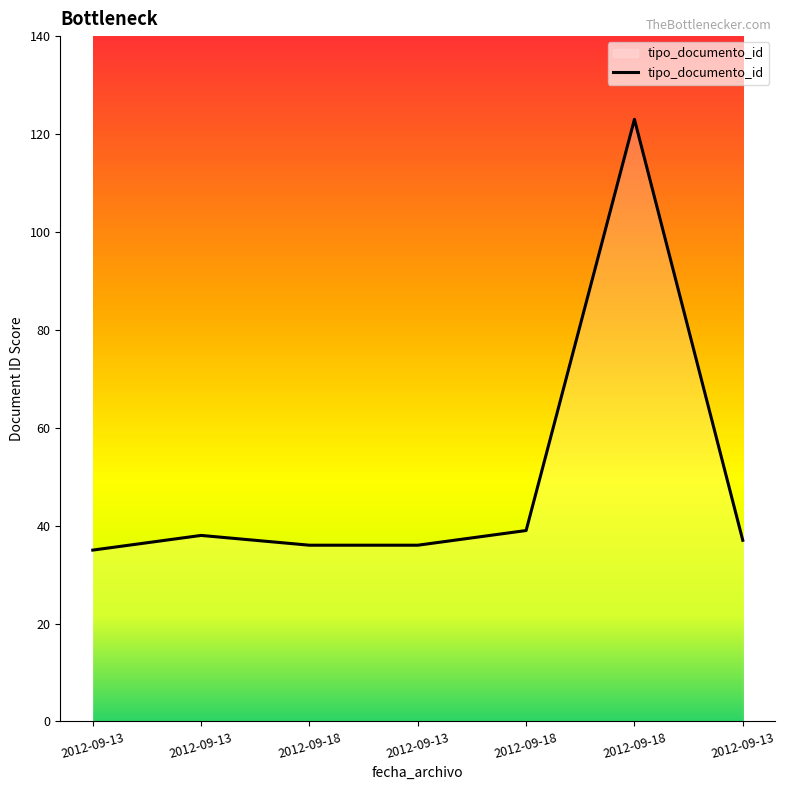

What is the difference between the second highest and second lowest values?

3